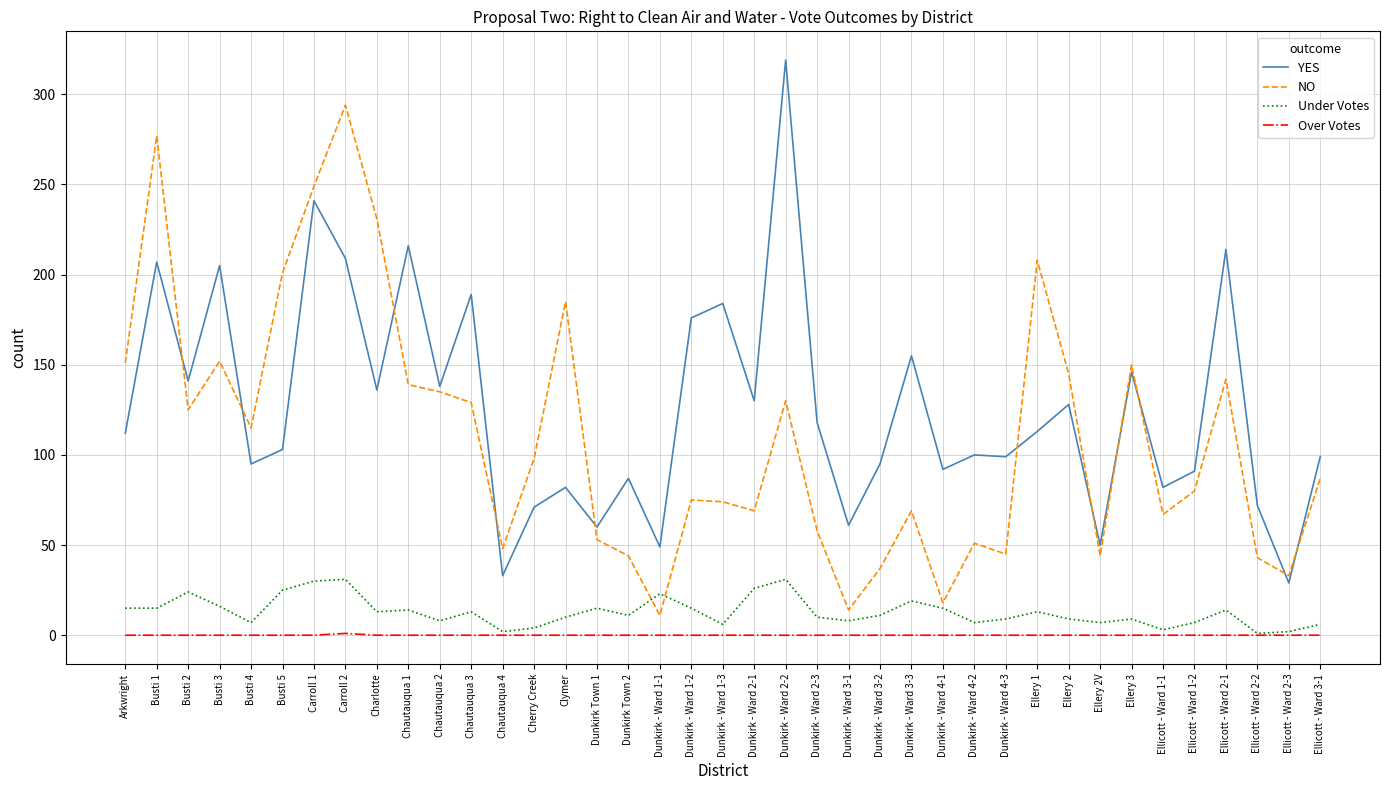

Is the value of Under Votes at Busti 2 greater than the value of YES at Busti 2?

No